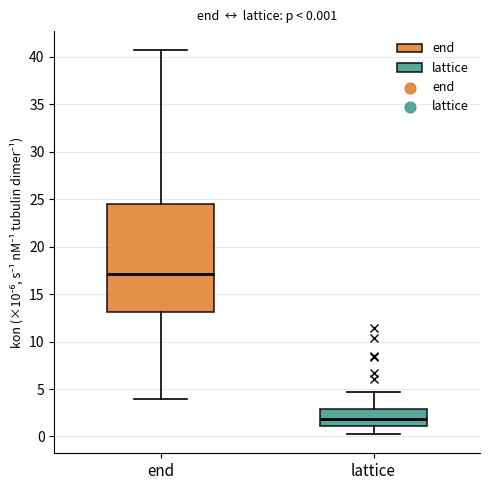

Which box is the tallest, from its lower edge to its upper edge?

end